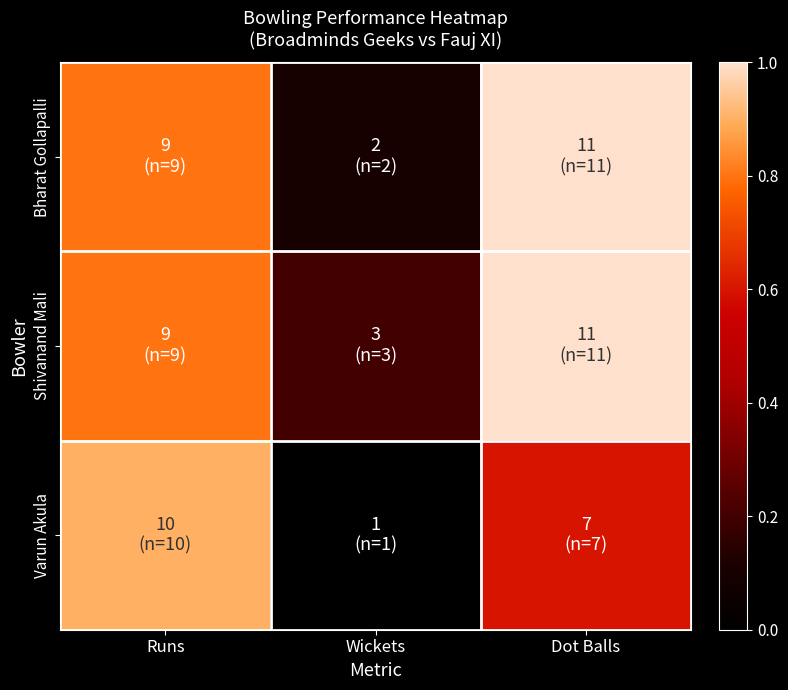

At which category is the sum across all series the highest?

Dot Balls